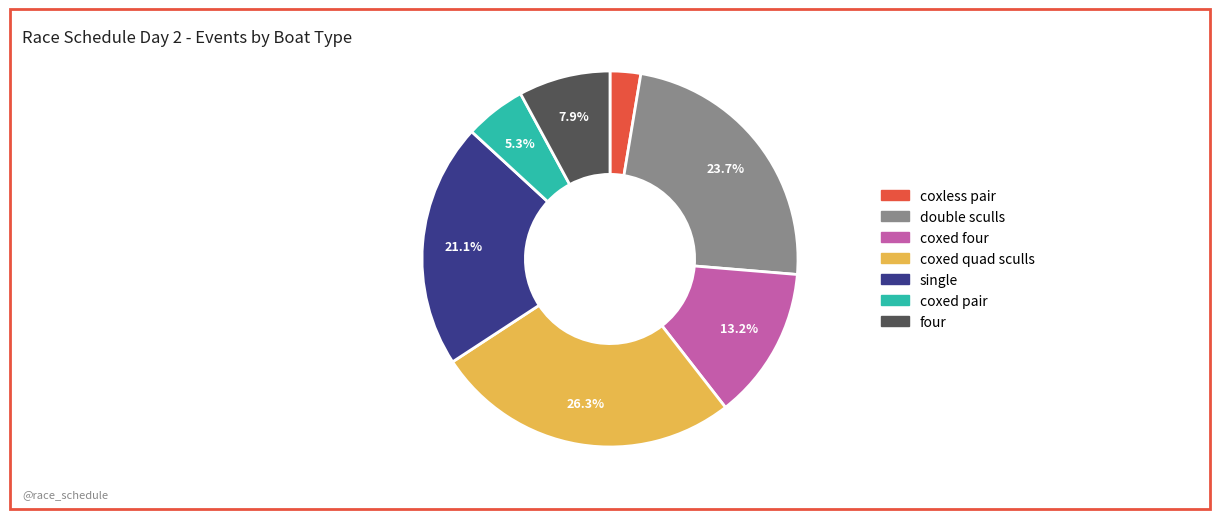

Does any single category account for the majority?

No